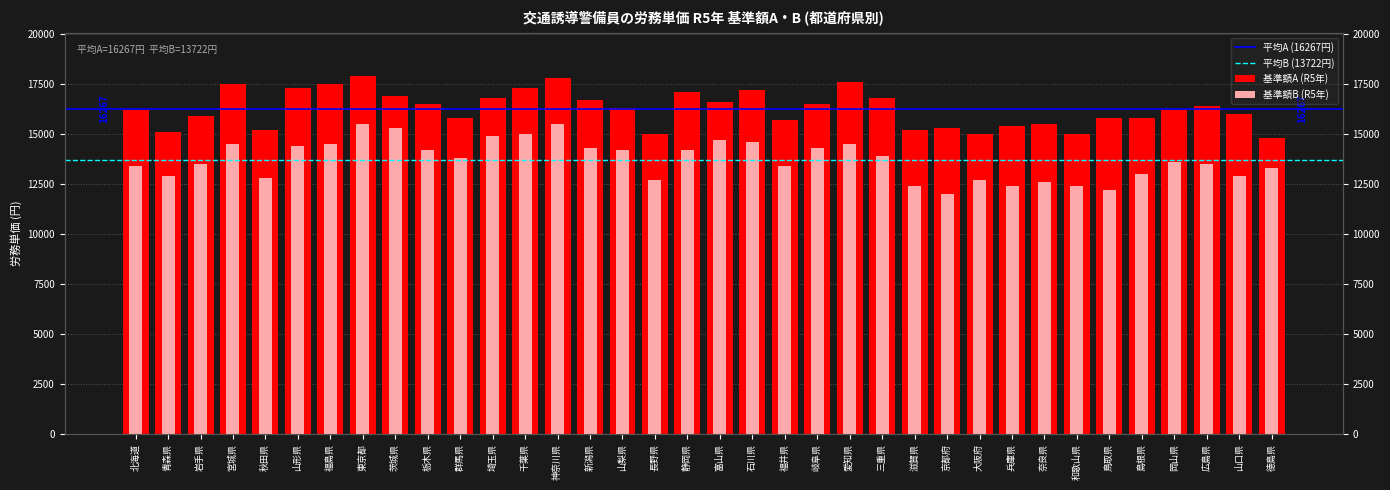

What is the difference between the second highest and minimum values in the 基準額A (R5年) series?

3000